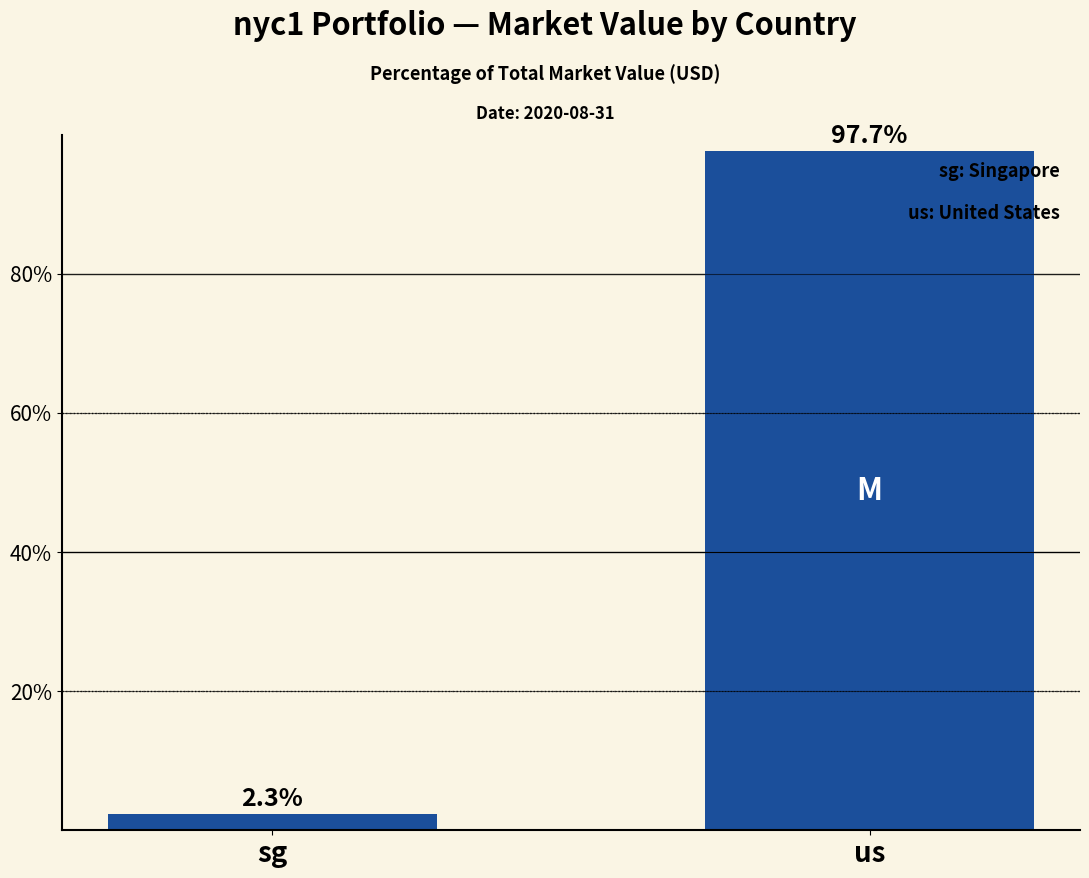

Which label corresponds to the largest value in the chart?

us